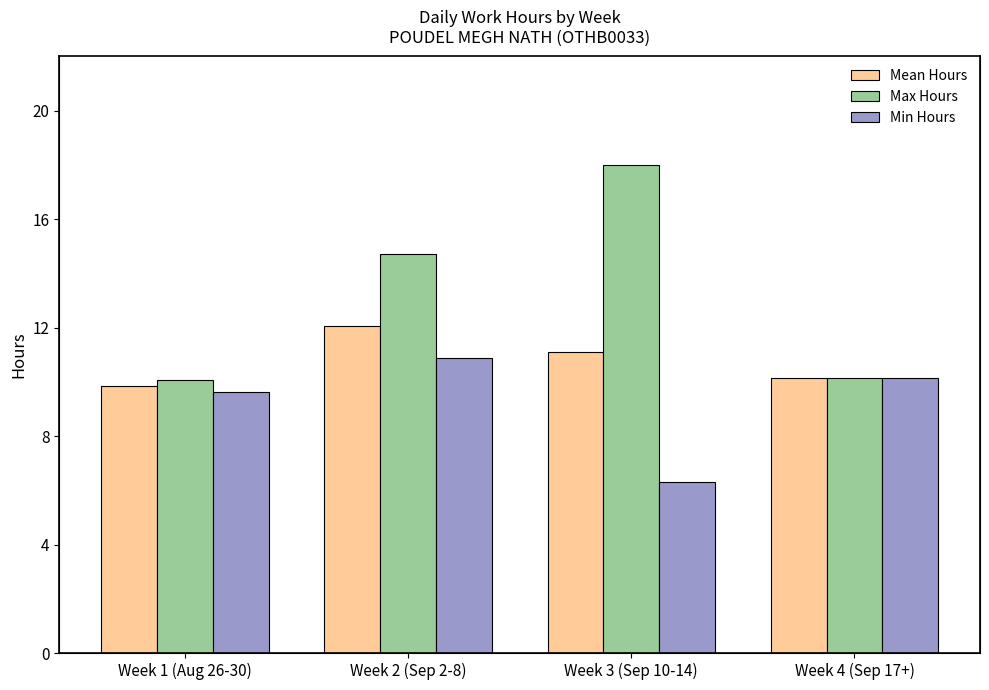

At which category is the sum across all series the highest?

Week 2 (Sep 2-8)